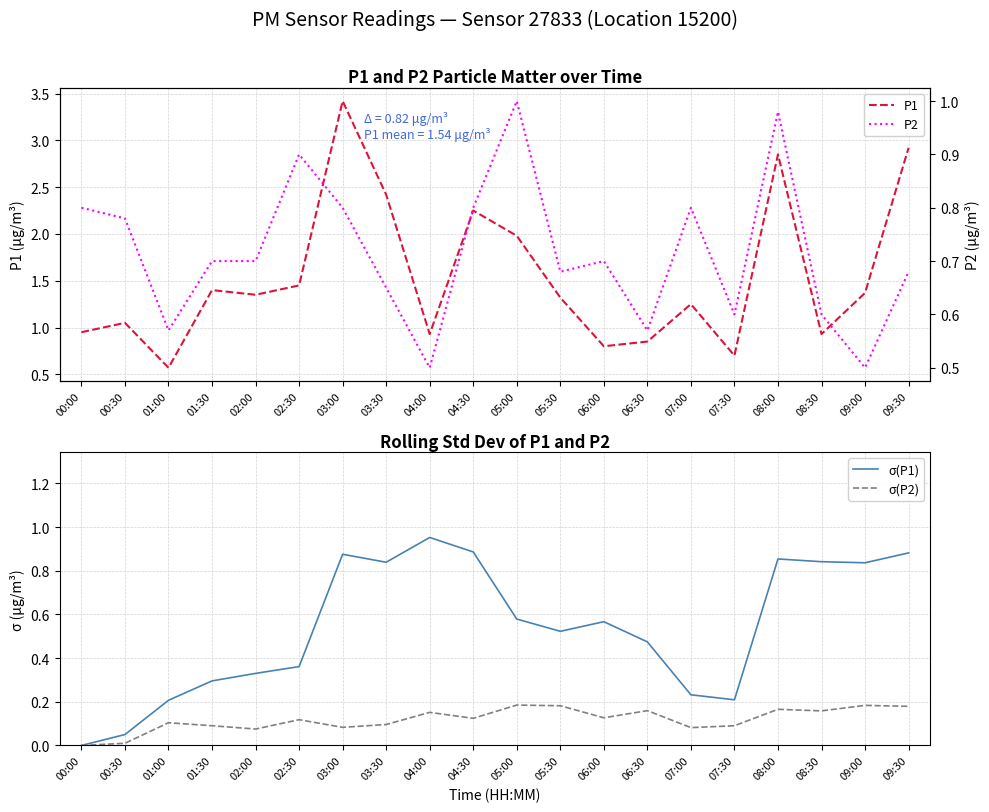

At which label does P1 reach its minimum?

01:00